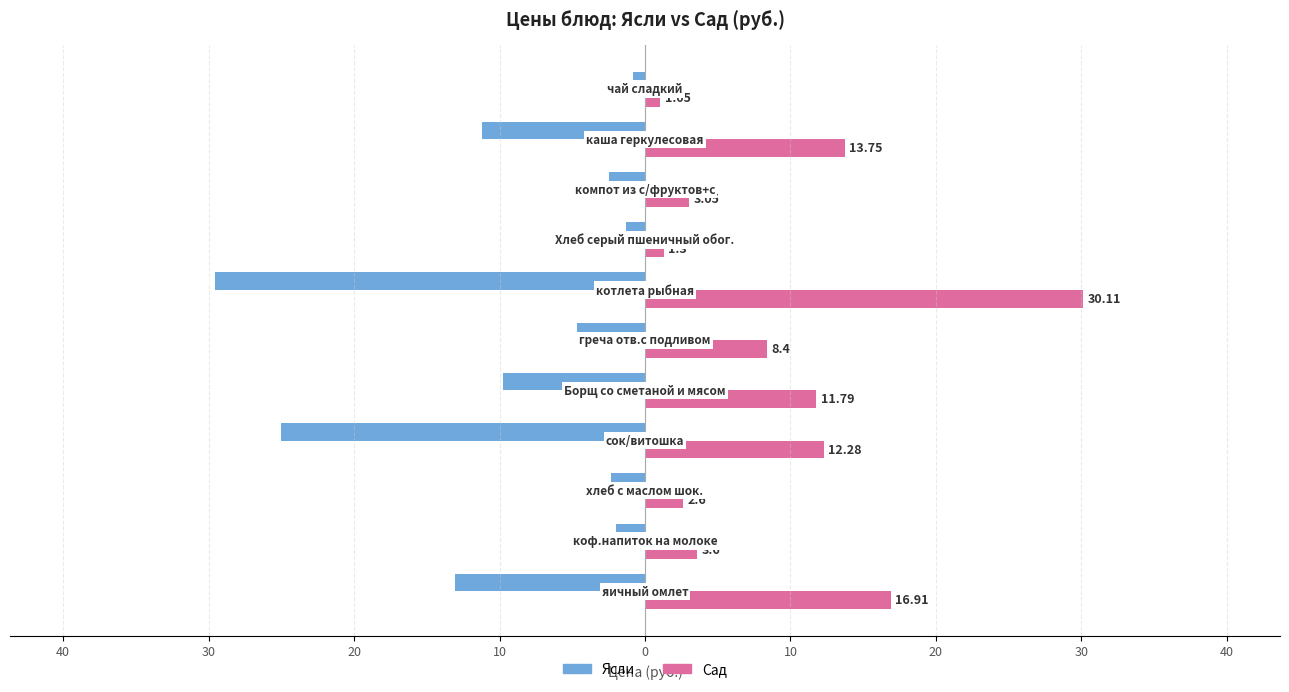

What are all the series names shown in the legend?

Ясли, Сад